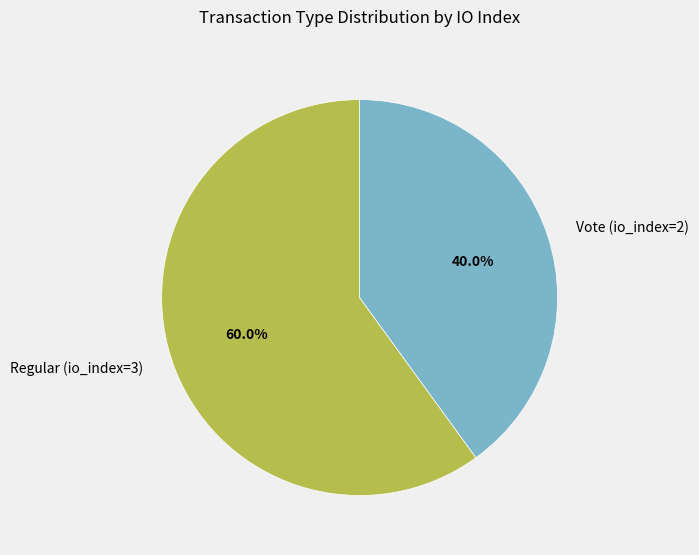

Is it true that Vote (io_index=2) is 26% of the pie?

False